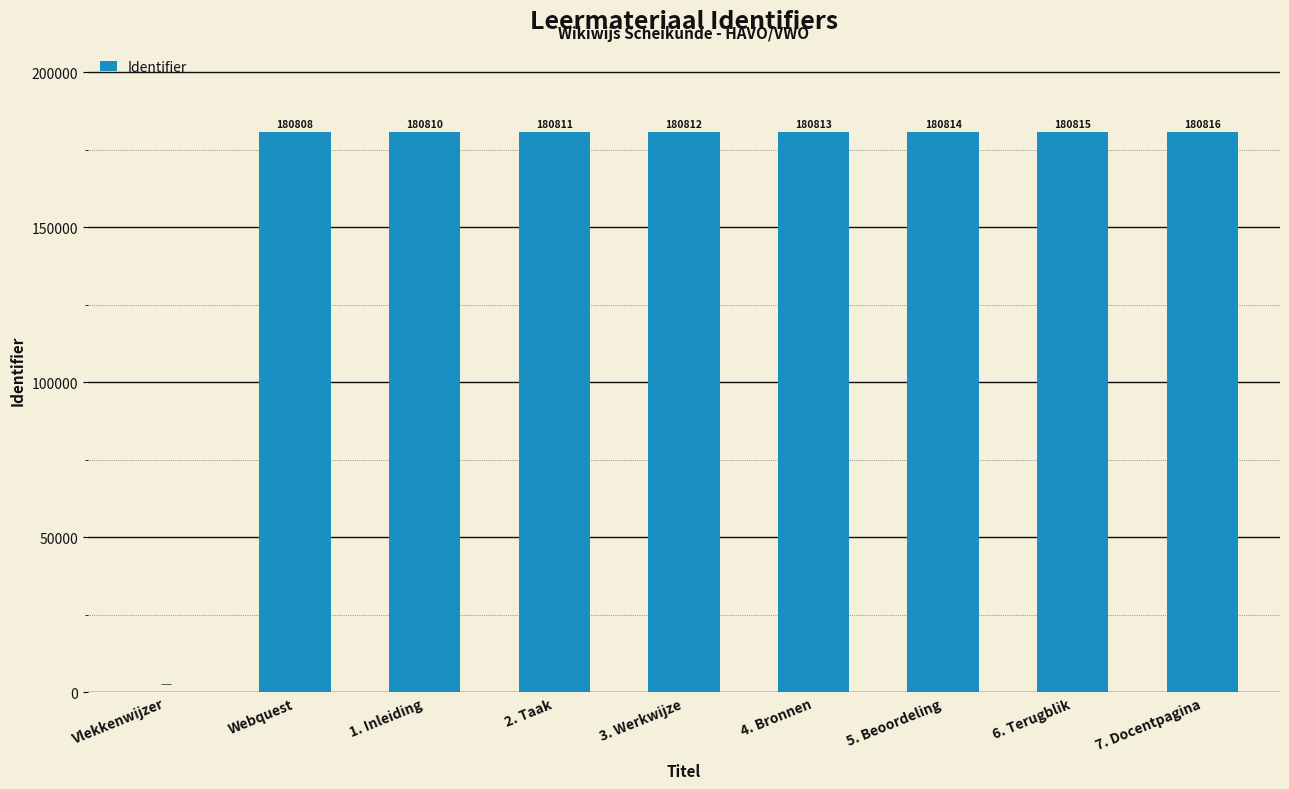

Where is the data nearest to the value 90408?

Webquest